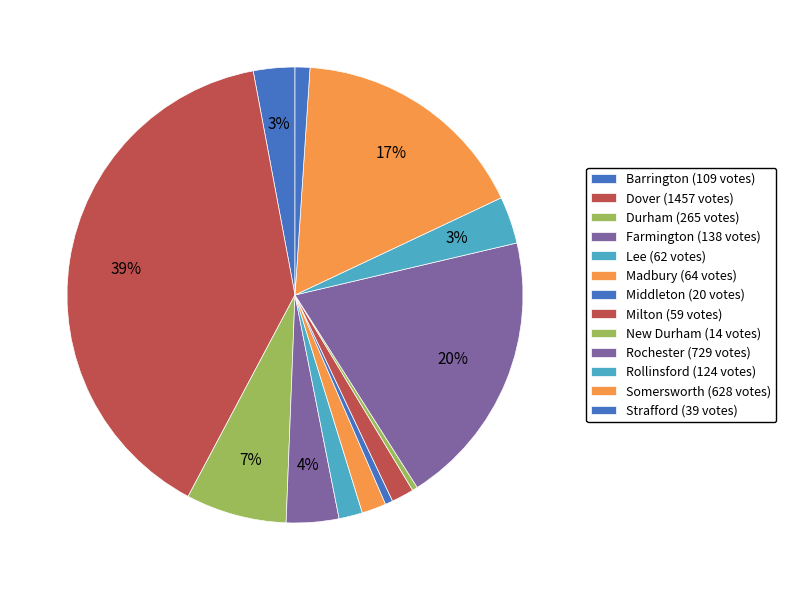

How many slices are in this pie chart?

13